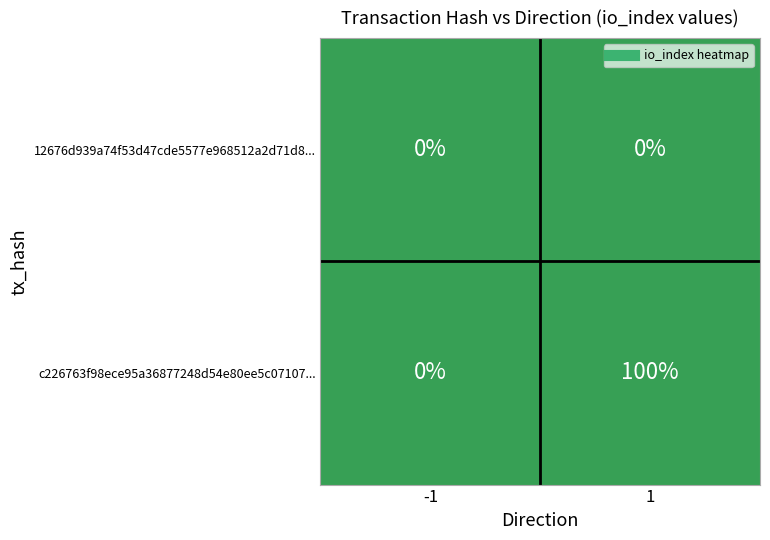

List the series in order of their peak value, lowest first.

12676d939a74f53d47cde5577e968512a2d71d8..., c226763f98ece95a36877248d54e80ee5c07107...